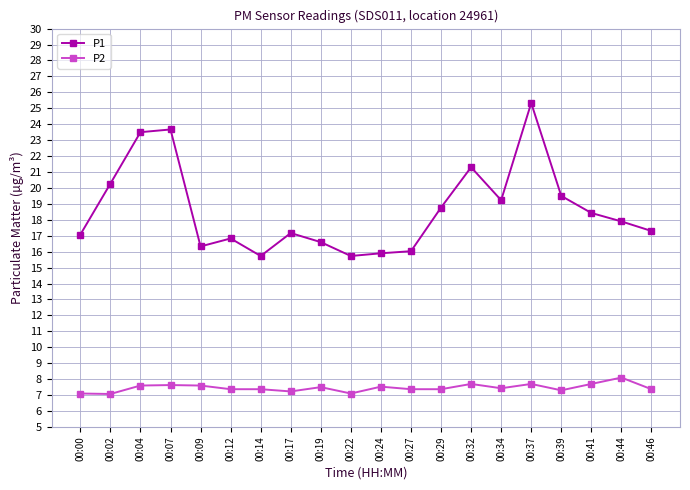

True or false: P1 has more than 2 interior local peaks.

True